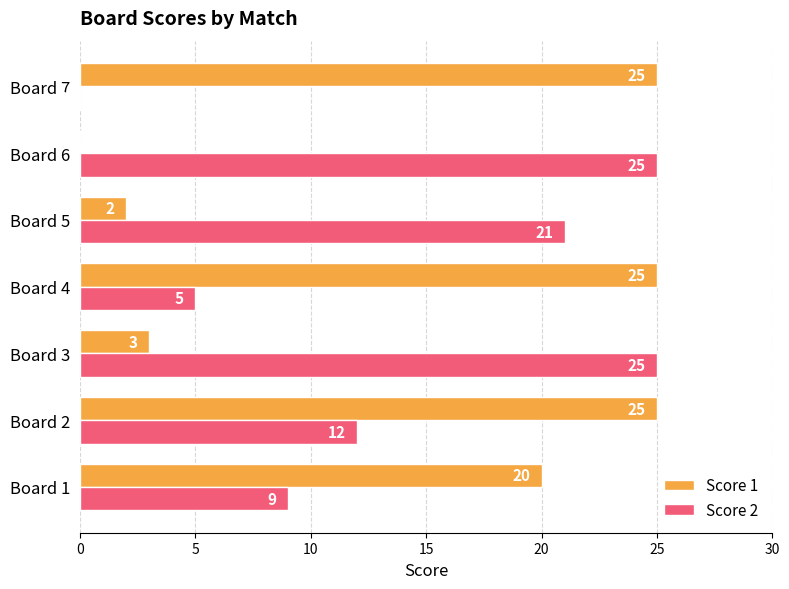

How many positive values does the Score 1 series have?

6